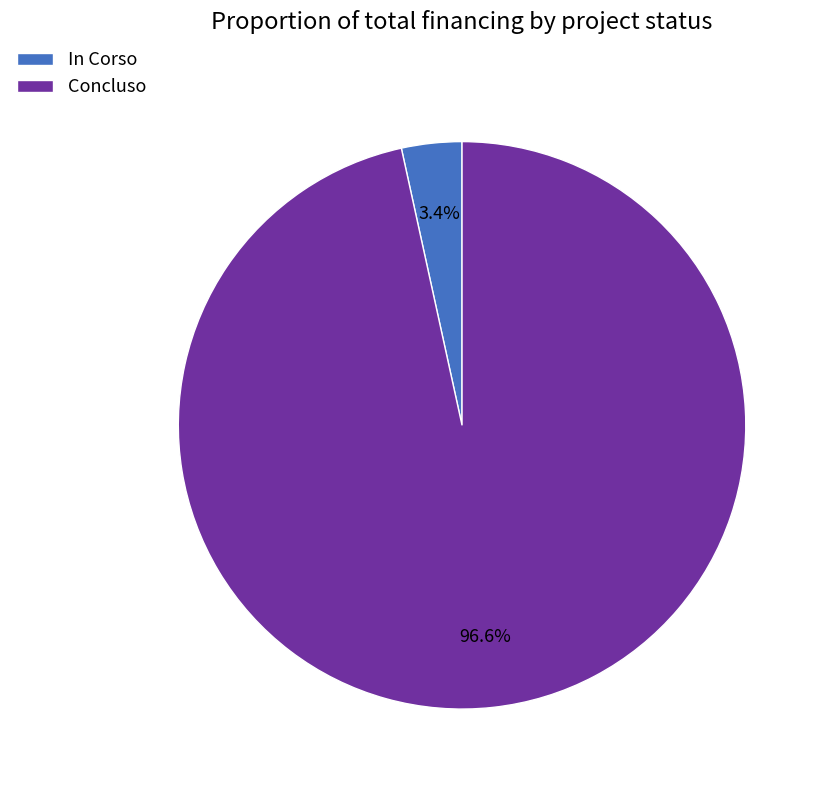

Which has a higher value, In Corso or Concluso?

Concluso